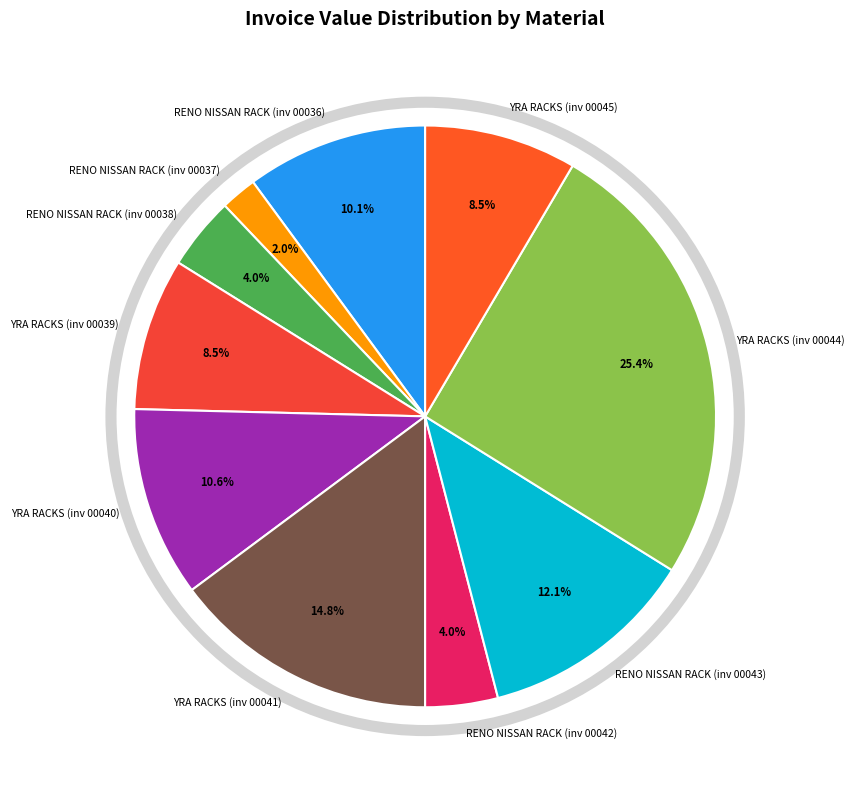

Which category has the biggest portion of the pie?

YRA RACKS (inv 00044)